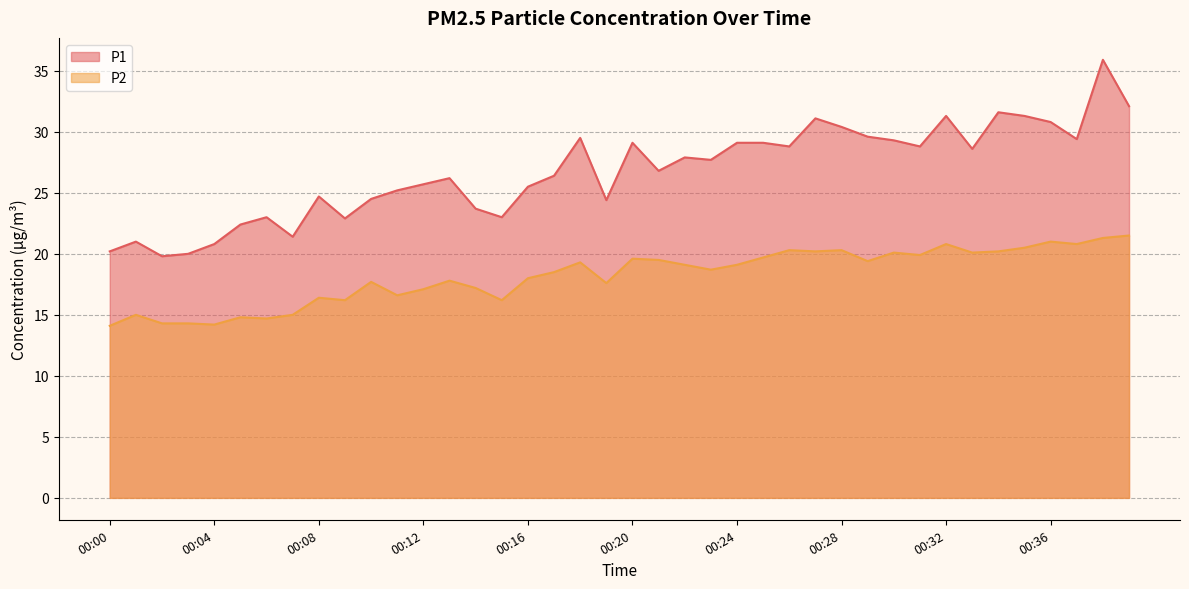

Which series has the largest total across all categories?

P1